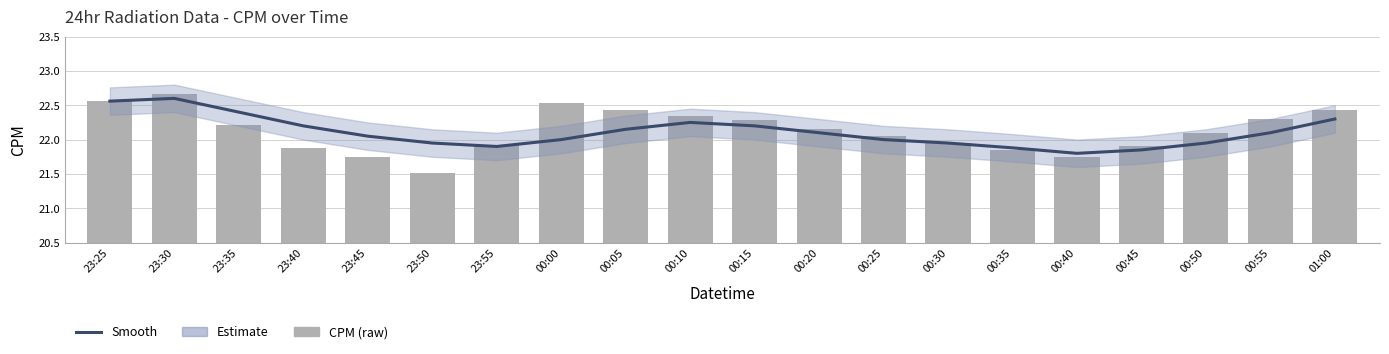

Is it true that Estimate equals 22.2 at 23:40?

True